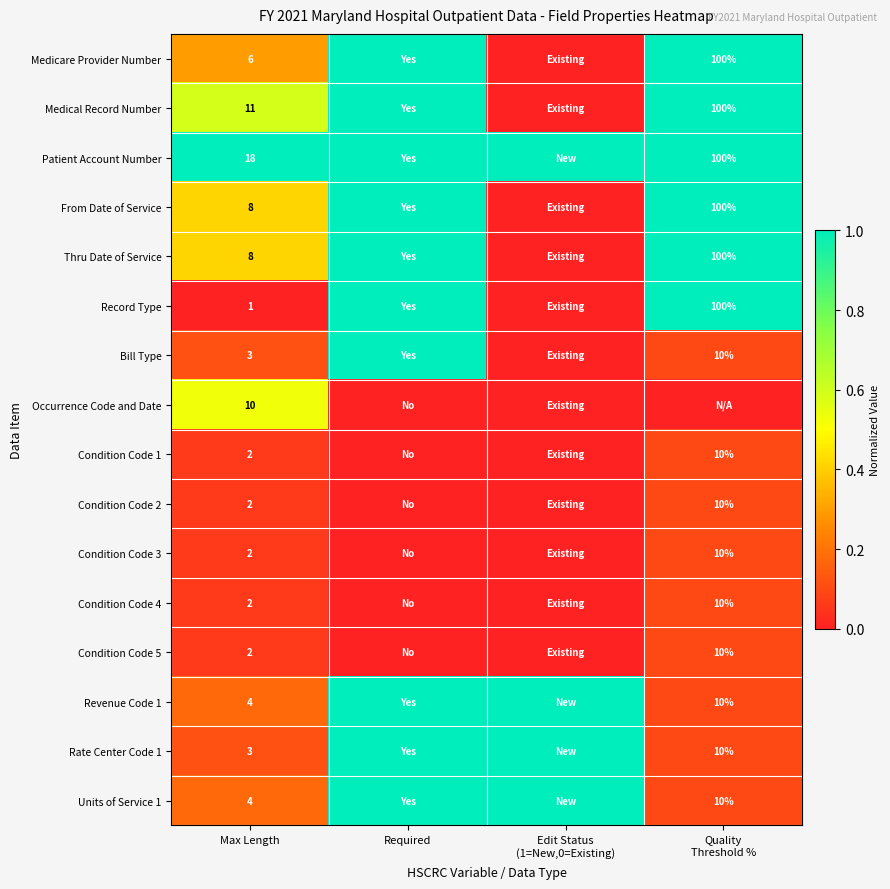

Is it true that Occurrence Code and Date equals 16 at Max Length?

False